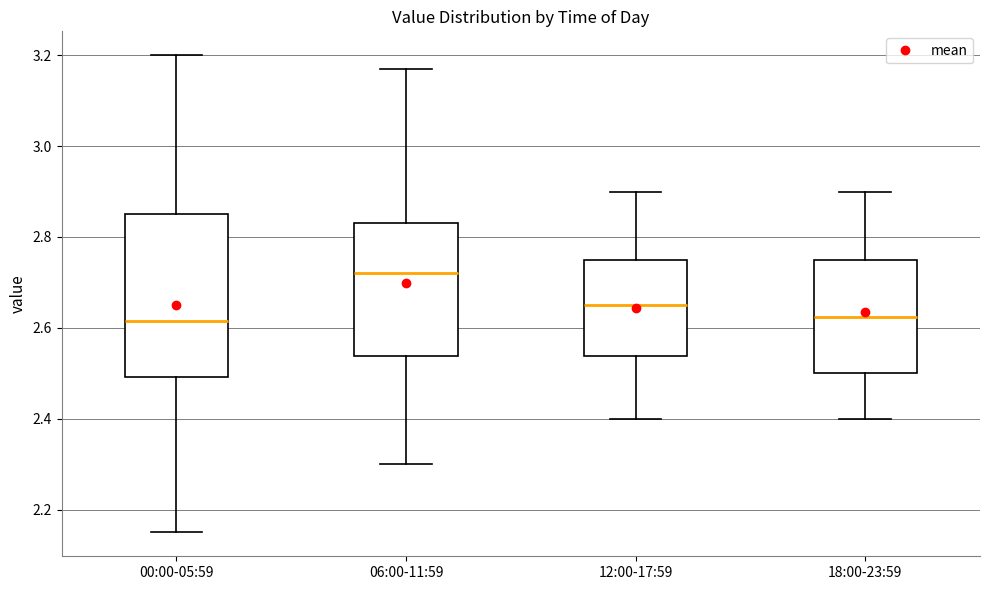

Reading left to right, transcribe this box plot: for each box, give where its median line is, the range the box spans, and where its two whiskers end, as read against the y-axis. The values are not printed on the chart, so give them approximately, as read against the axis.

00:00-05:59: median 2.62, box 2.50 to 2.86, whiskers 2.16 to 3.20
06:00-11:59: median 2.72, box 2.54 to 2.84, whiskers 2.30 to 3.18
12:00-17:59: median 2.66, box 2.54 to 2.76, whiskers 2.40 to 2.90
18:00-23:59: median 2.62, box 2.50 to 2.76, whiskers 2.40 to 2.90